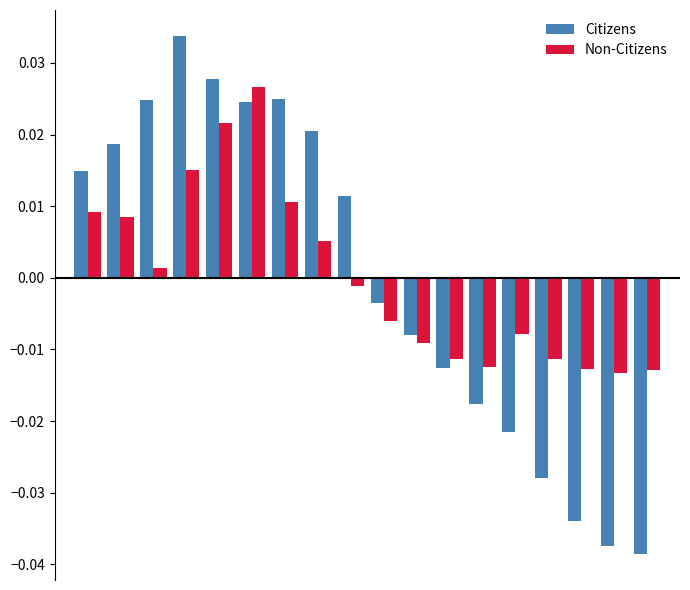

Rank the series by their maximum value, from highest to lowest.

Citizens, Non-Citizens